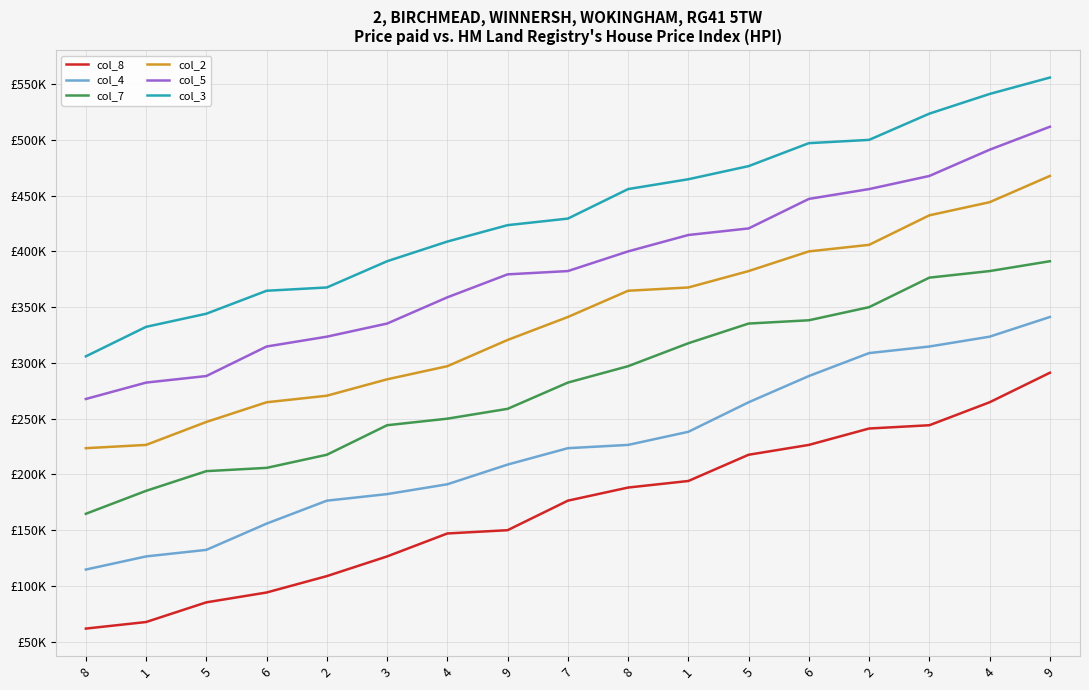

What are all the series names shown in the legend?

col_8, col_4, col_7, col_2, col_5, col_3